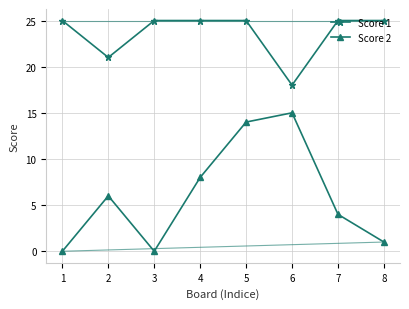

Which series has the largest total across all categories?

Score 1